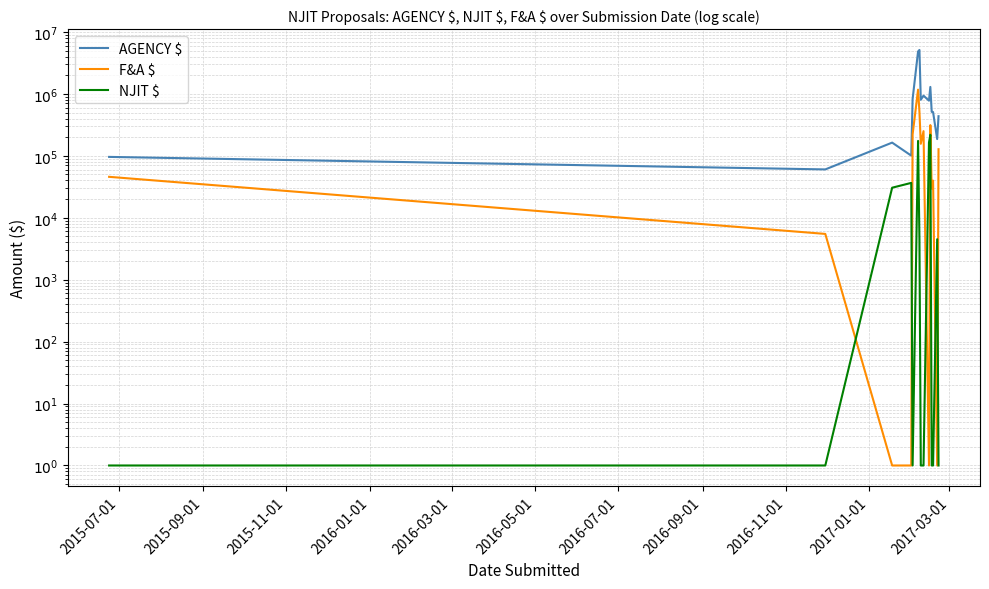

How many values in the AGENCY $ series exceed 511623?

8